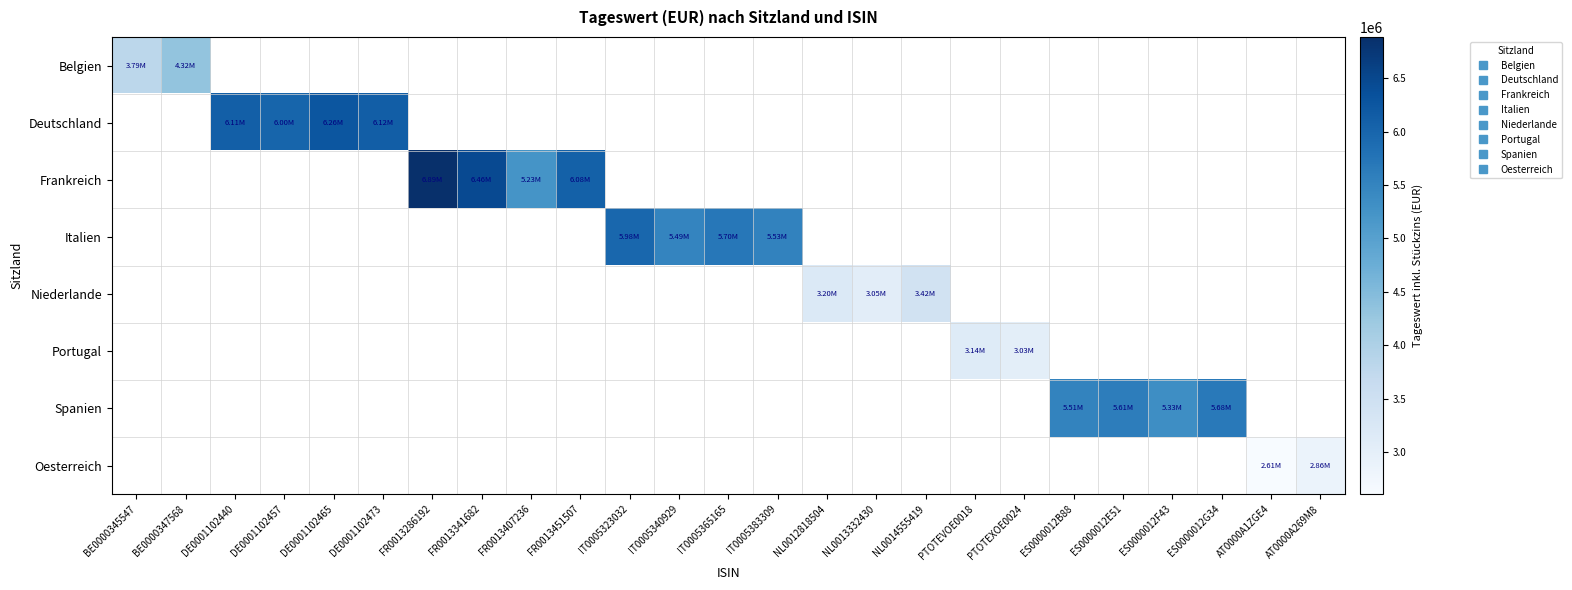

Between ES0000012B88 and ES0000012F43, which series saw the biggest shift?

Spanien